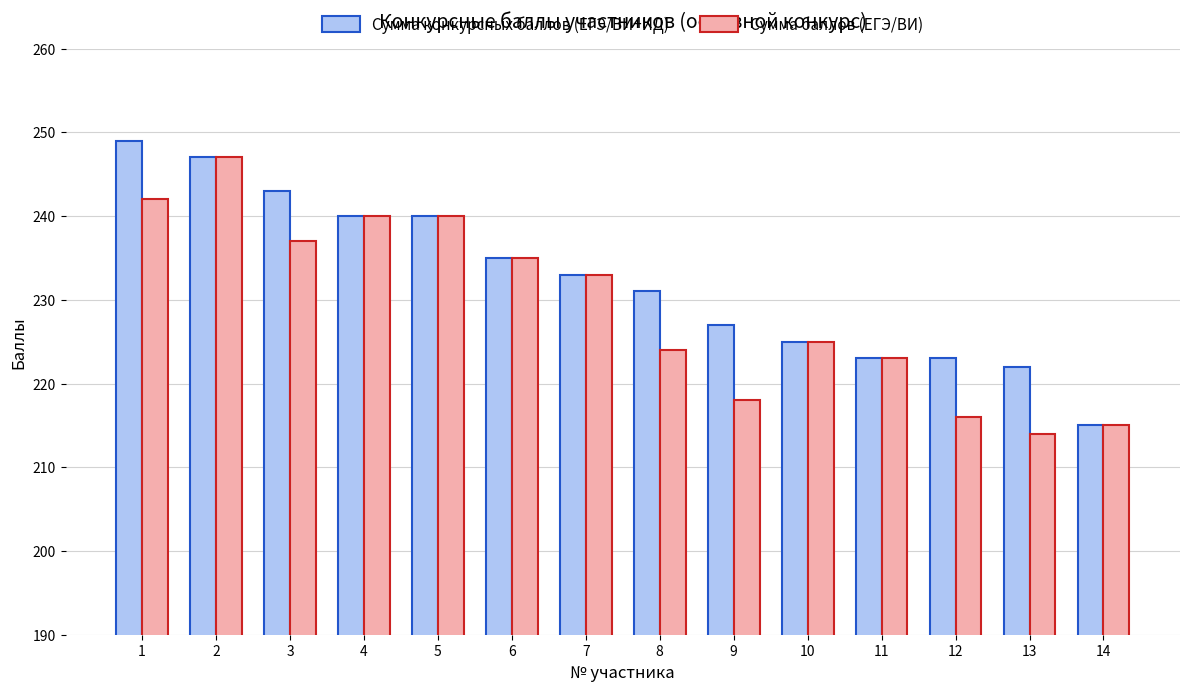

Reading right to left, list all the values displayed in this chart.

Сумма конкурсных баллов (ЕГЭ/ВИ+ИД): 215	222	223	223	225	227	231	233	235	240	240	243	247	249
Сумма баллов (ЕГЭ/ВИ): 215	214	216	223	225	218	224	233	235	240	240	237	247	242